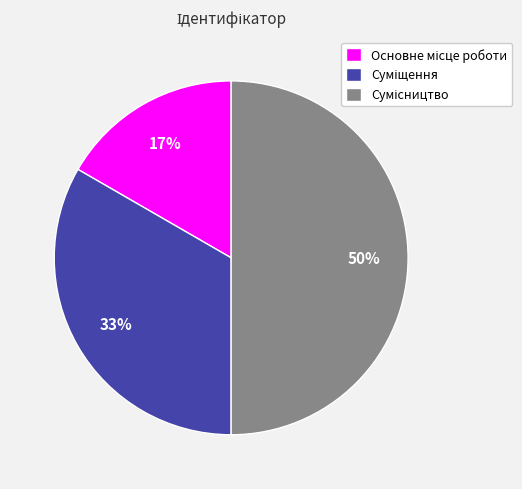

To the nearest percent, what is the average slice percentage?

33%